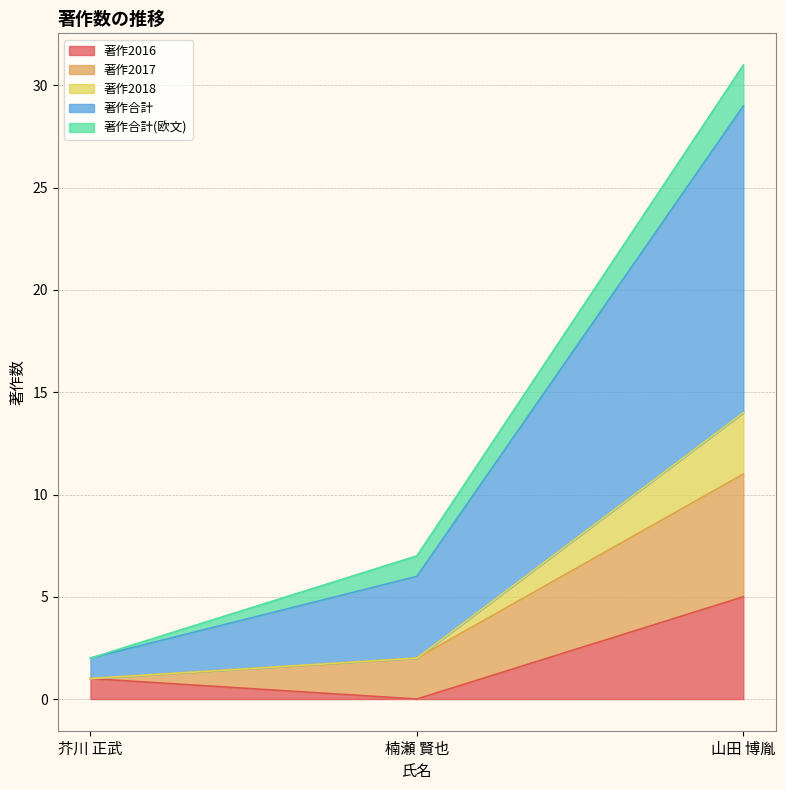

What is the maximum value for 著作2016?

5